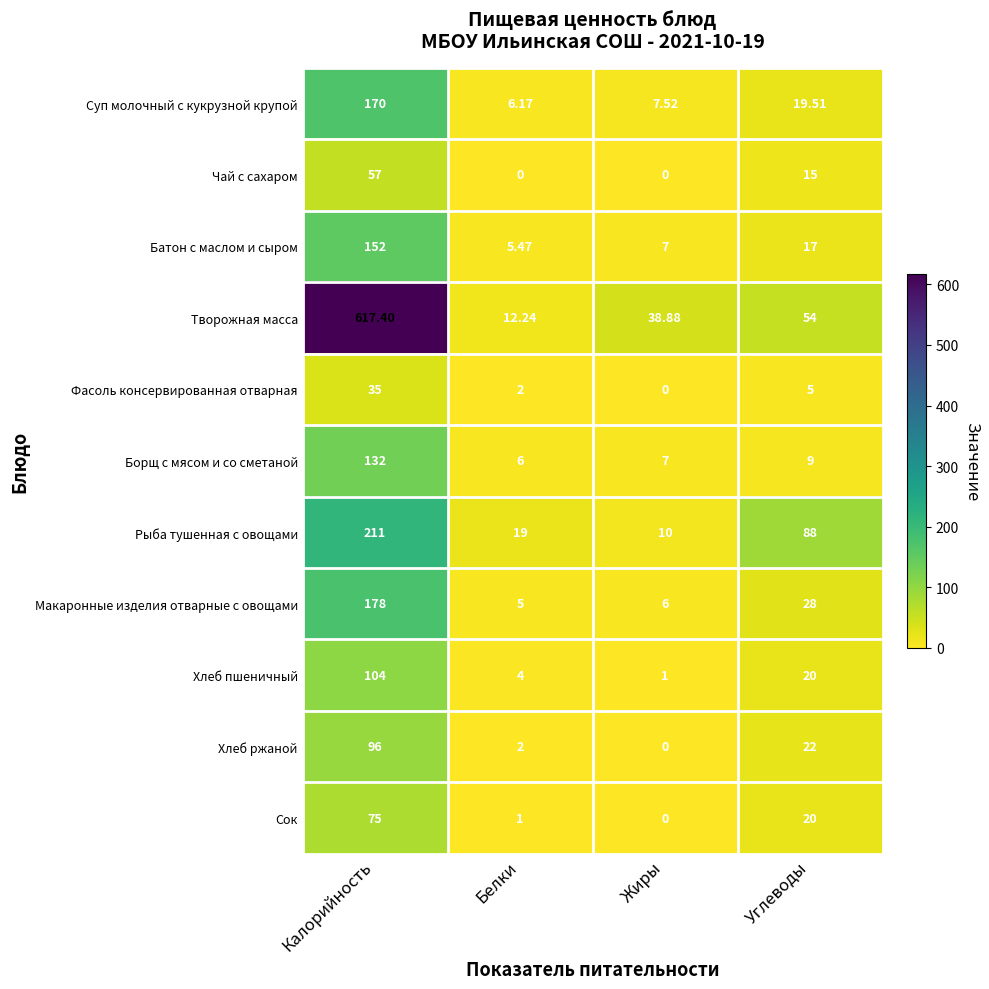

Which series changed the most between Калорийность and Углеводы?

Творожная масса